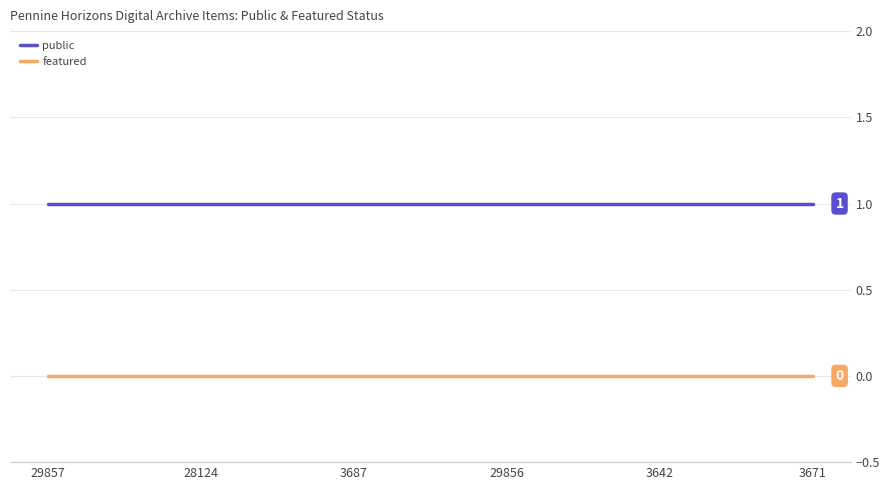

Count the number of categories in the chart.

6